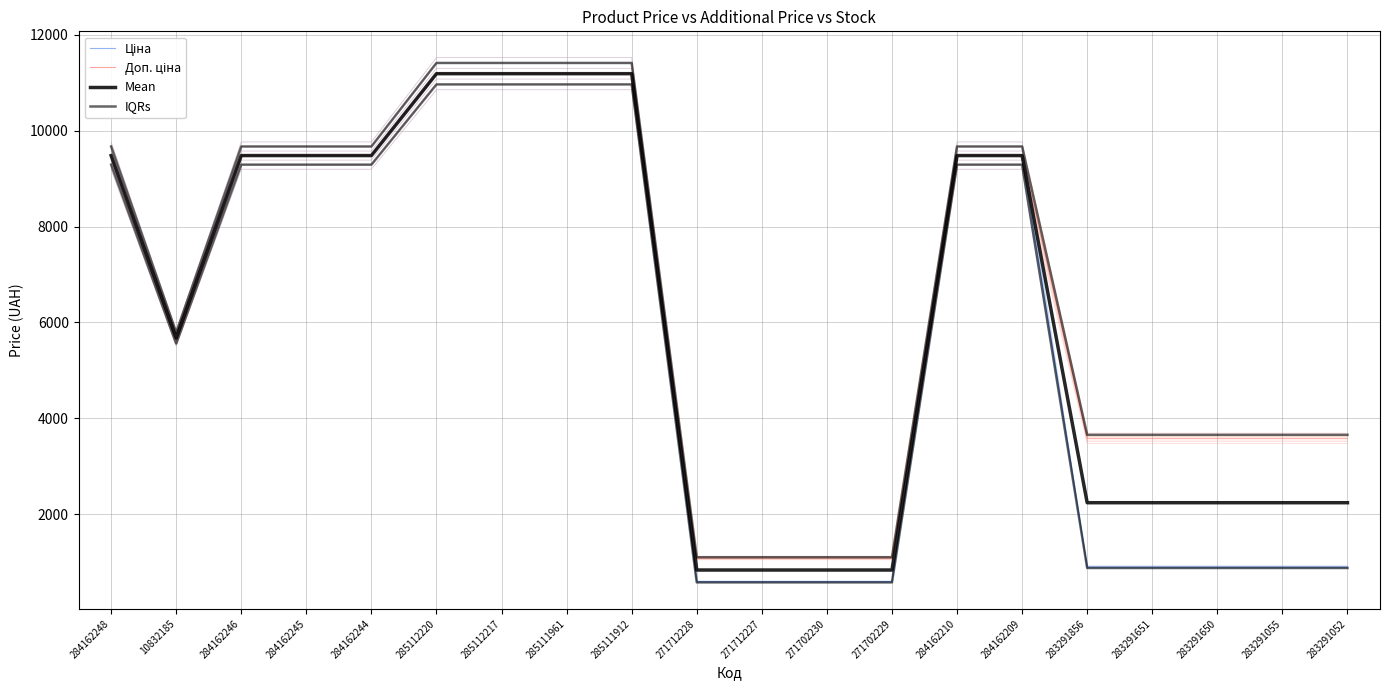

Reading left to right, extract all data points from this chart.

Ціна: 9480.1	5673.8	9480.1	9480.1	9480.1	11188.2	11188.2	11188.2	11188.2	589.9	589.9	589.9	589.9	9480.1	9480.1	895.9	895.9	895.9	895.9	895.9
Доп. ціна: 9480.1	5673.8	9480.1	9480.1	9480.1	11188.2	11188.2	11188.2	11188.2	1081.7	1081.7	1081.7	1081.7	9480.1	9480.1	3583.6	3583.6	3583.6	3583.6	3583.6
Mean: 9480.1	5673.8	9480.1	9480.1	9480.1	11188.2	11188.2	11188.2	11188.2	835.8	835.8	835.8	835.8	9480.1	9480.1	2239.8	2239.8	2239.8	2239.8	2239.8
IQRs: 9290.5	5560.3	9290.5	9290.5	9290.5	10964.4	10964.4	10964.4	10964.4	578.1	578.1	578.1	578.1	9290.5	9290.5	878.0	878.0	878.0	878.0	878.0